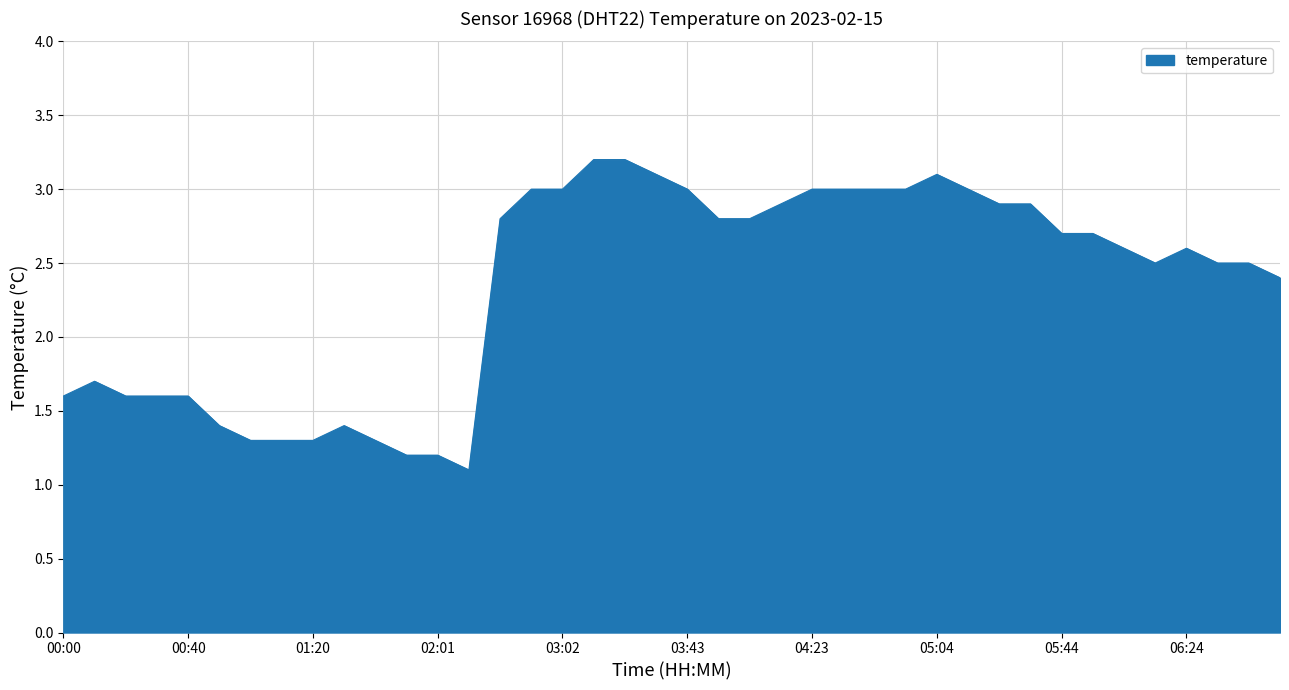

What is the smallest value displayed?

1.1